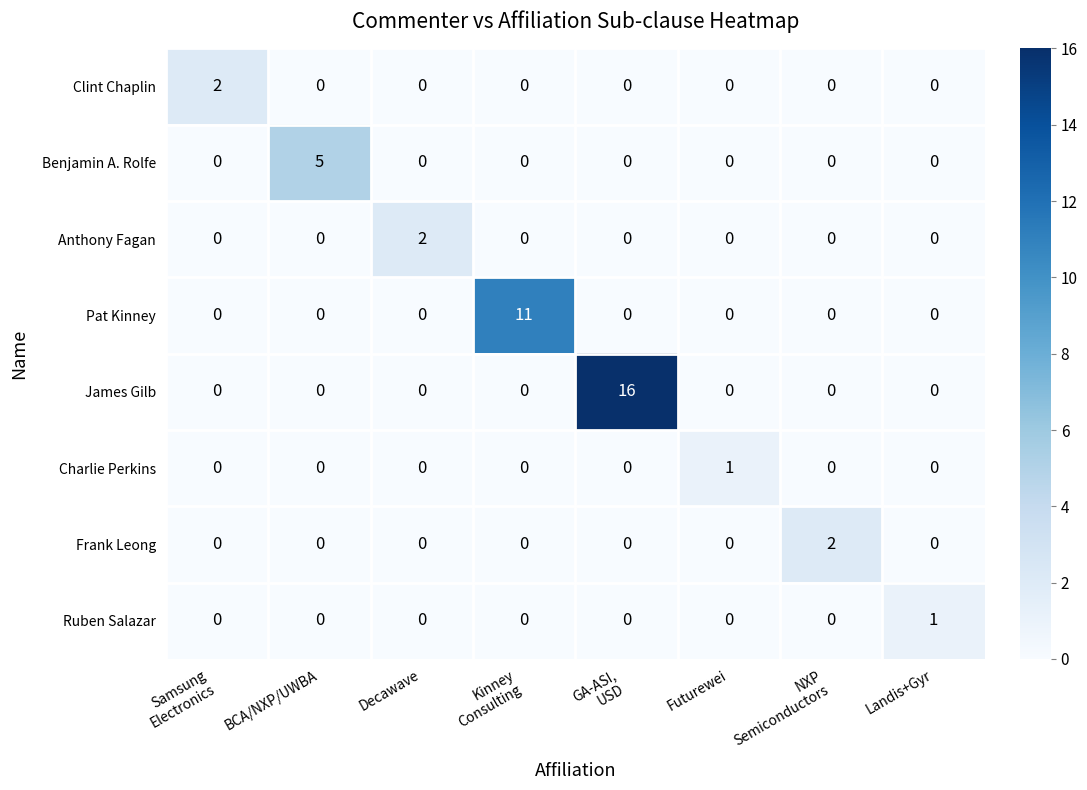

Is it true that Charlie Perkins equals -1 at Landis+Gyr?

False